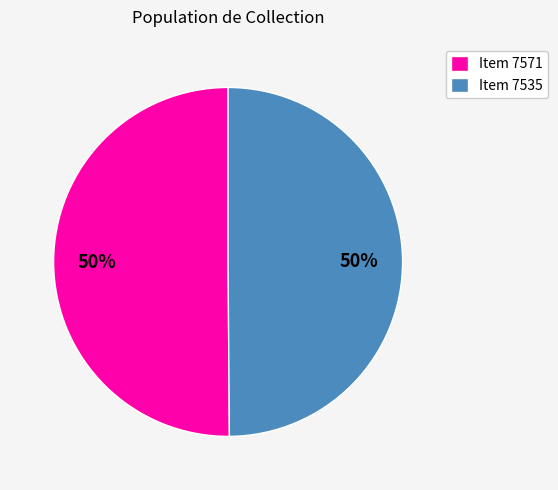

The Item 7535 slice represents 50% of the pie. True or false?

True